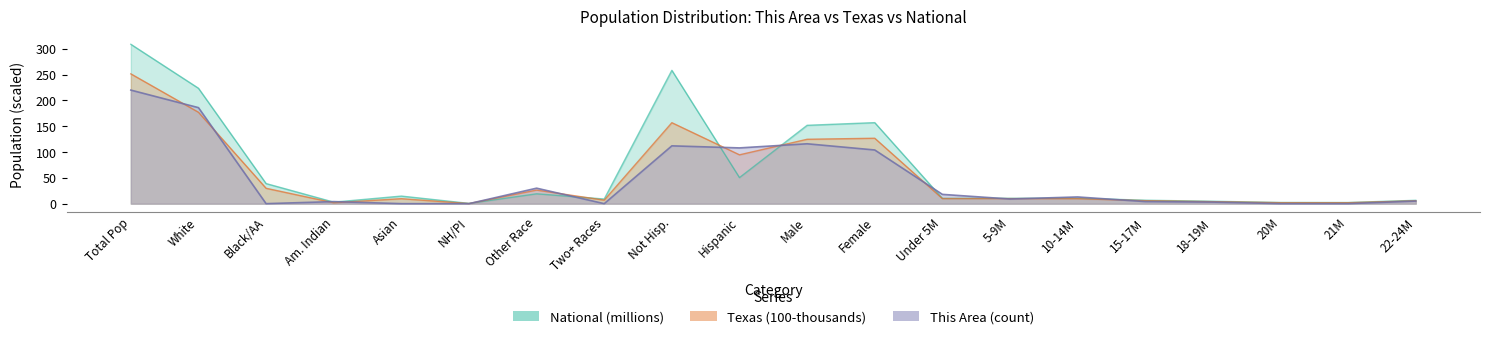

What is the average value of the national series?

64.4